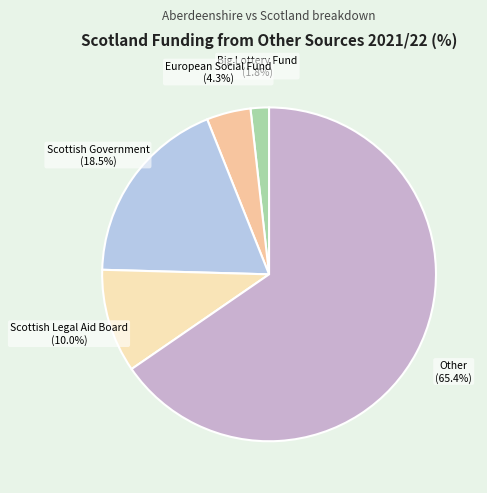

Which category has the smallest portion of the pie?

Big Lottery Fund